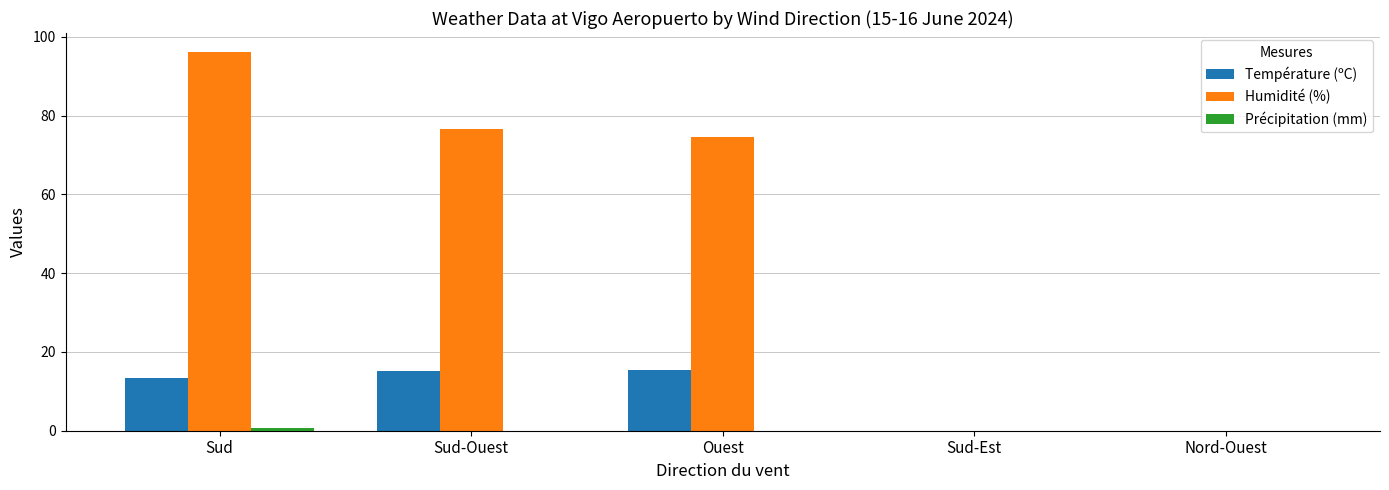

Which category has the highest value in the Humidité (%) series?

Sud